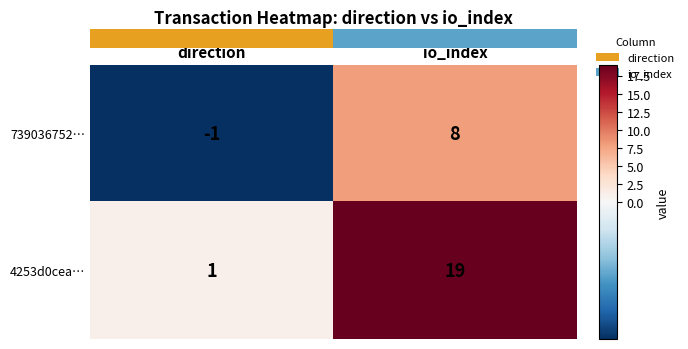

At which label does 739036752… reach its minimum?

direction